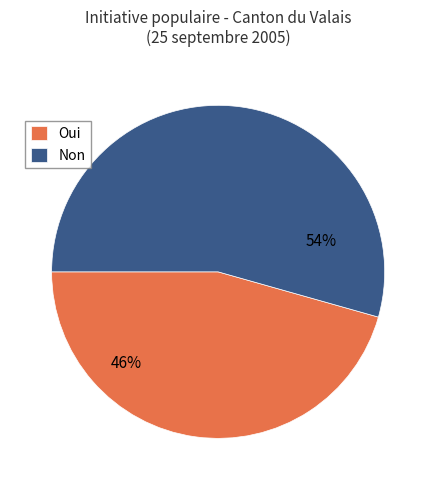

Count the number of slices in the pie.

2